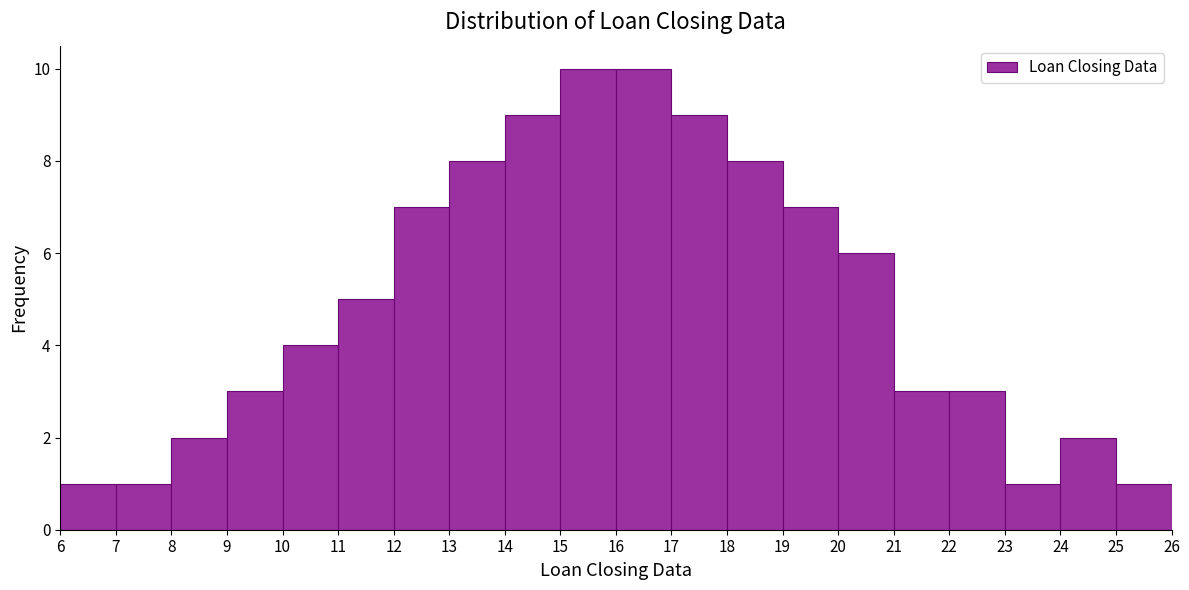

Reading left to right, list every bar in this chart as the range it spans on the x-axis followed by its height. The values are not printed on the chart, so give them approximately, as read against the axis.

6 to 7: 1
7 to 8: 1
8 to 9: 2
9 to 10: 3
10 to 11: 4
11 to 12: 5
12 to 13: 7
13 to 14: 8
14 to 15: 9
15 to 16: 10
16 to 17: 10
17 to 18: 9
18 to 19: 8
19 to 20: 7
20 to 21: 6
21 to 22: 3
22 to 23: 3
23 to 24: 1
24 to 25: 2
25 to 26: 1